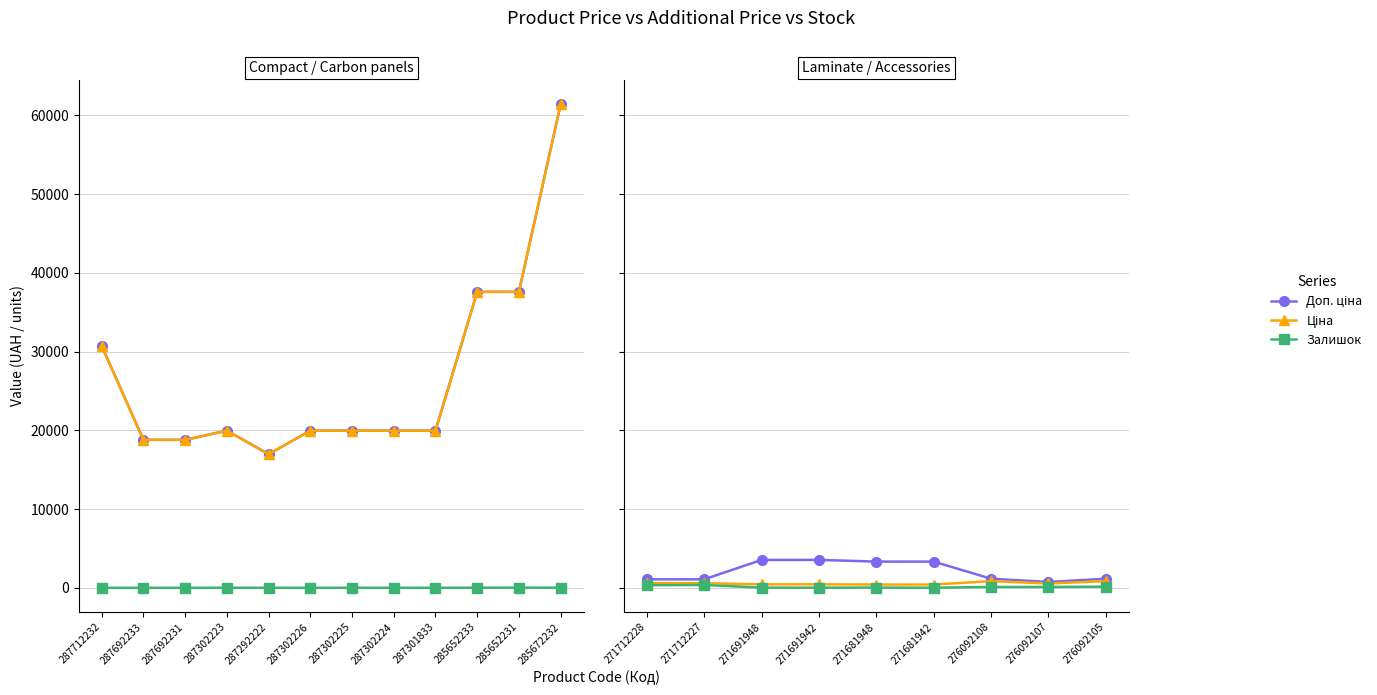

Does the chart have visible grid lines?

Yes